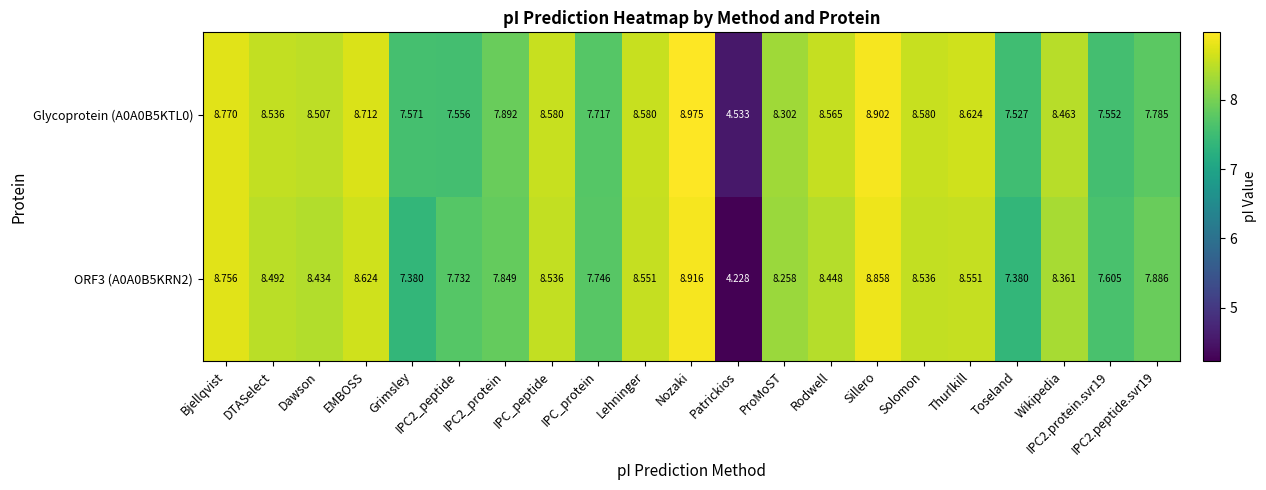

Rank the series by their average value, from highest to lowest.

Glycoprotein (A0A0B5KTL0), ORF3 (A0A0B5KRN2)